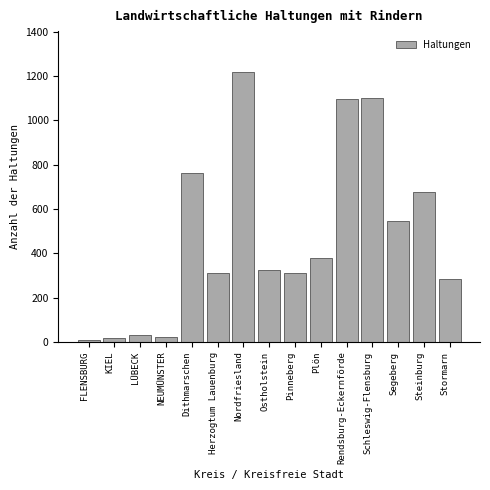

What is the difference between the maximum and minimum values?

1210